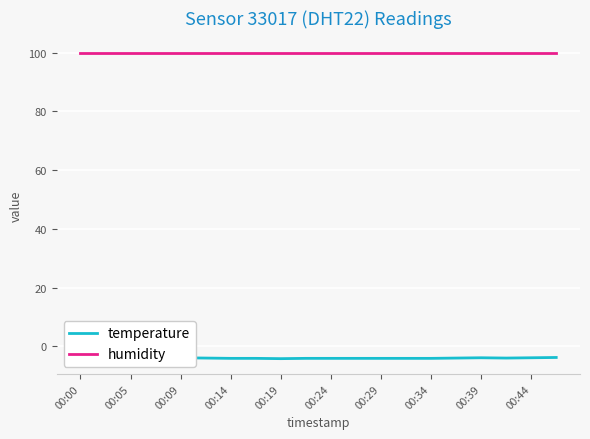

True or false: humidity and temperature cross at least once.

False